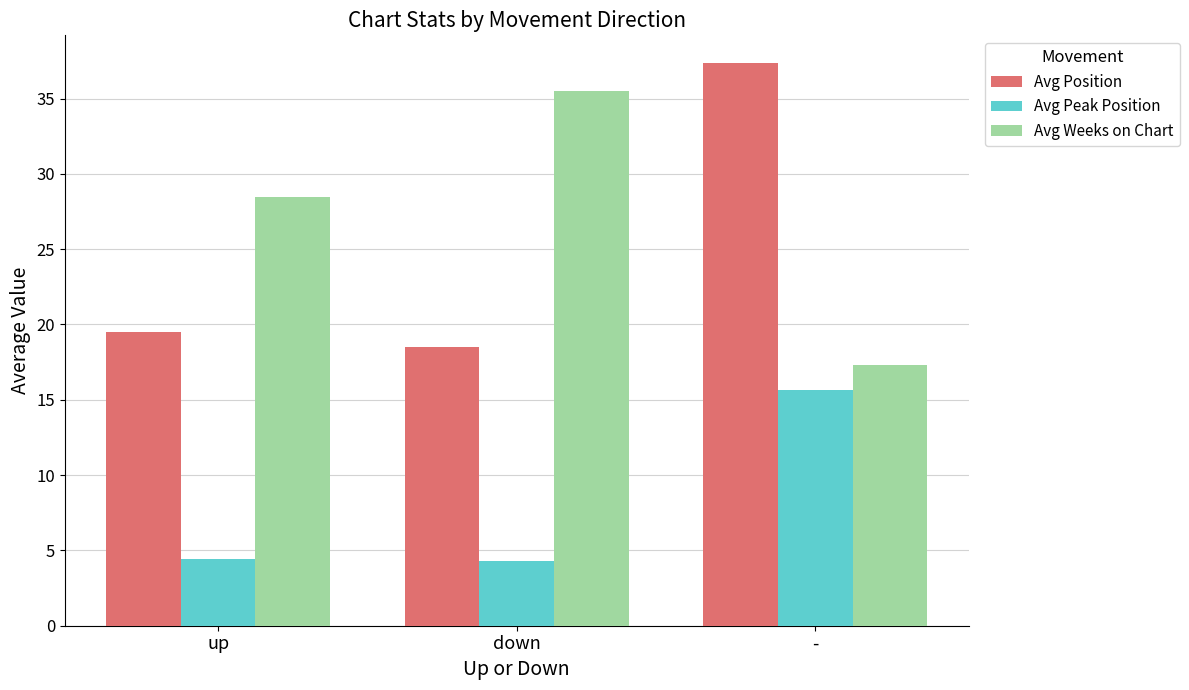

The value of Avg Weeks on Chart at down is 35.5. True or false?

True